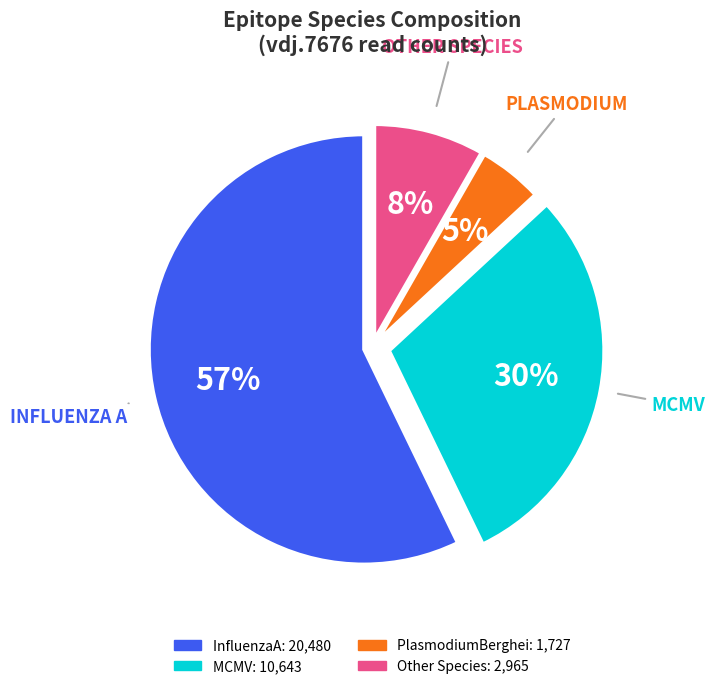

Is there any slice that represents more than half of the pie?

Yes